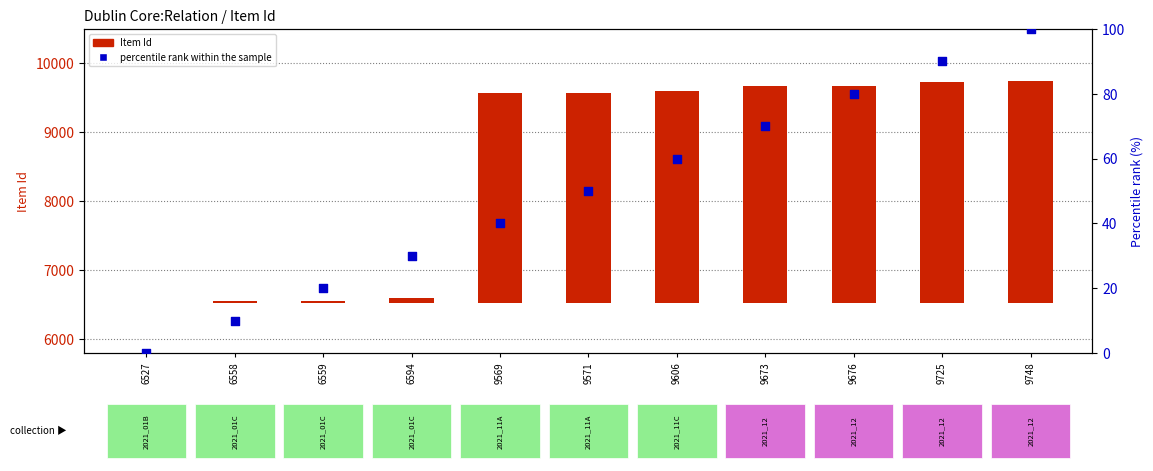

At which category is the sum across all series the highest?

9748